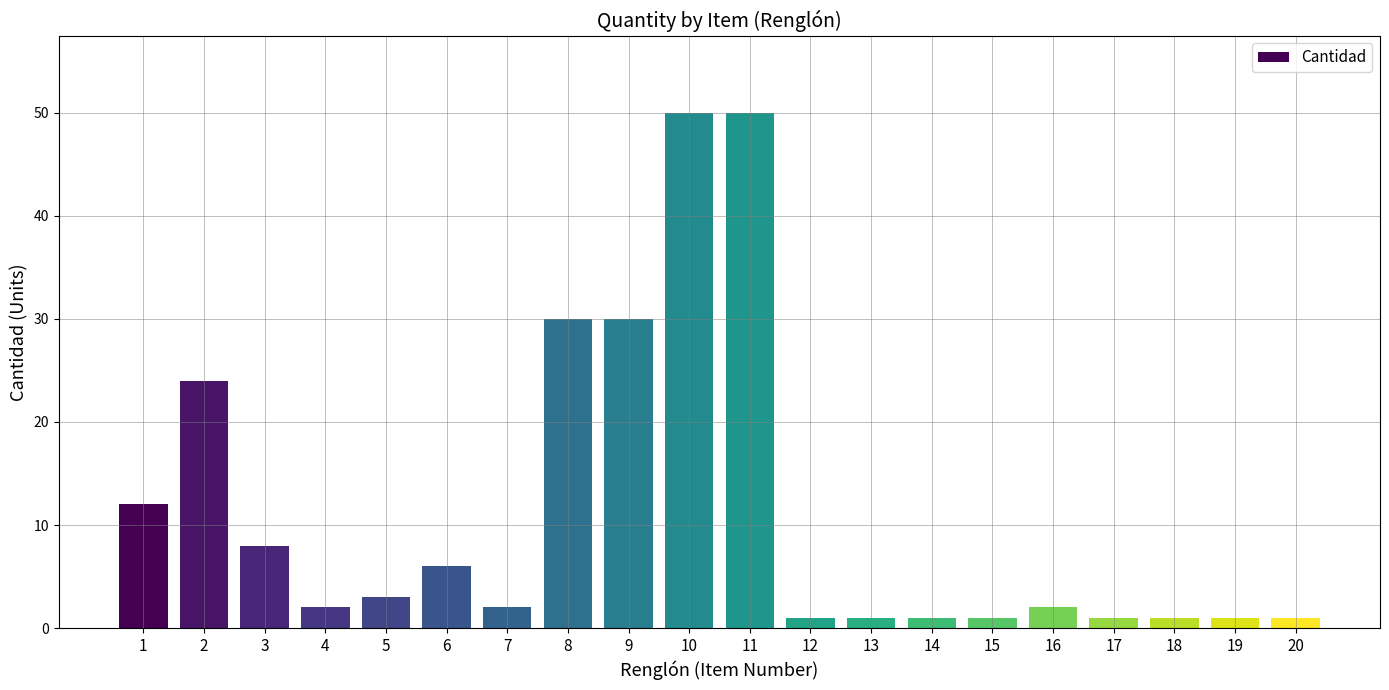

What is the minimum value shown in the chart?

1